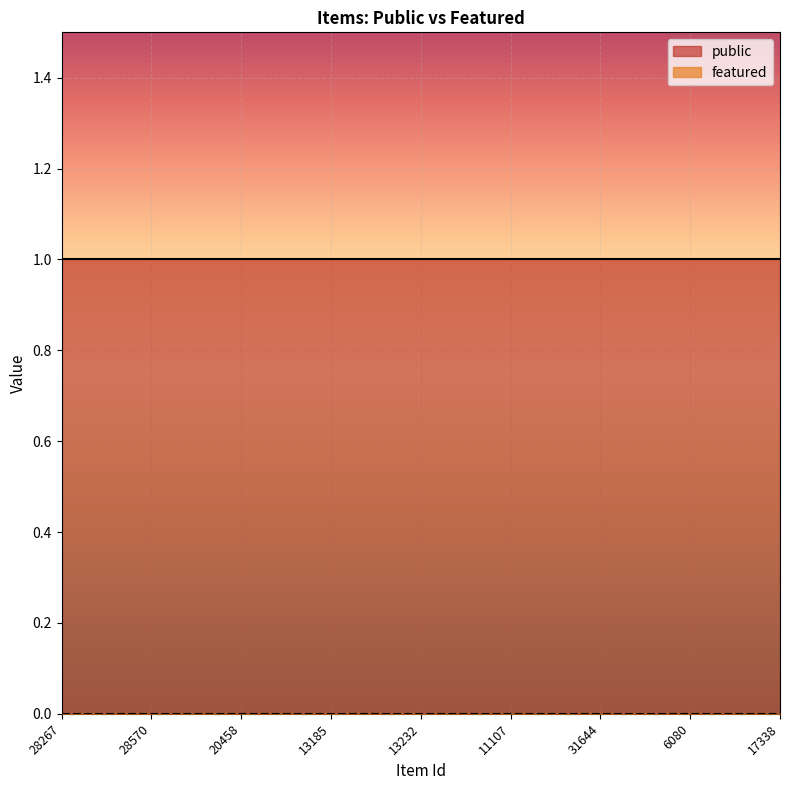

Is the value of featured at 28570 greater than the value of public at 13185?

No